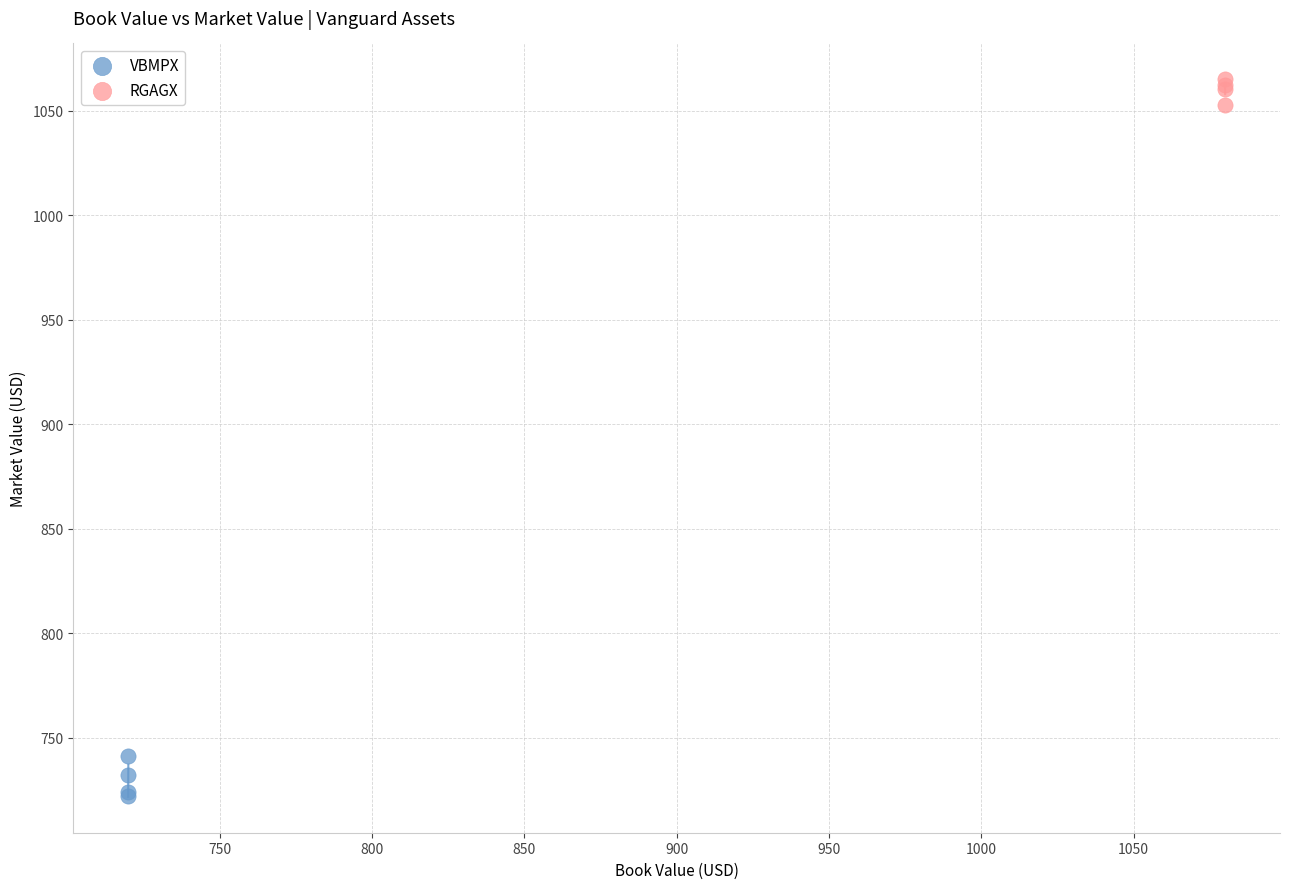

Which series contains the highest Y value?

RGAGX